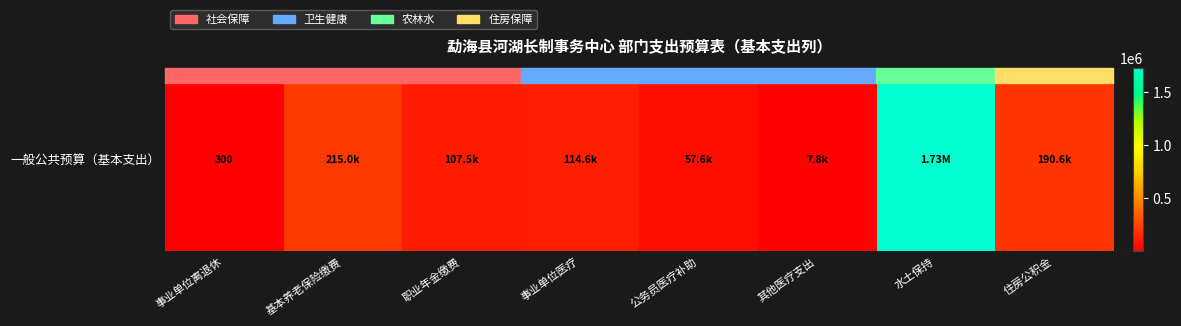

Is it true that the value at 水土保持 is 1726255.7?

True